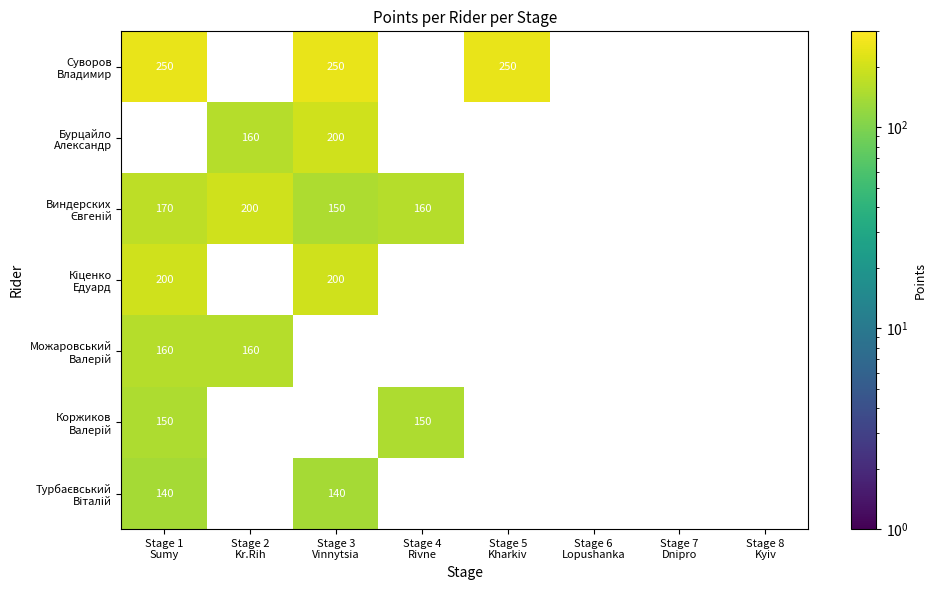

What is the highest value of the Коржиков Валерiй series?

150.0